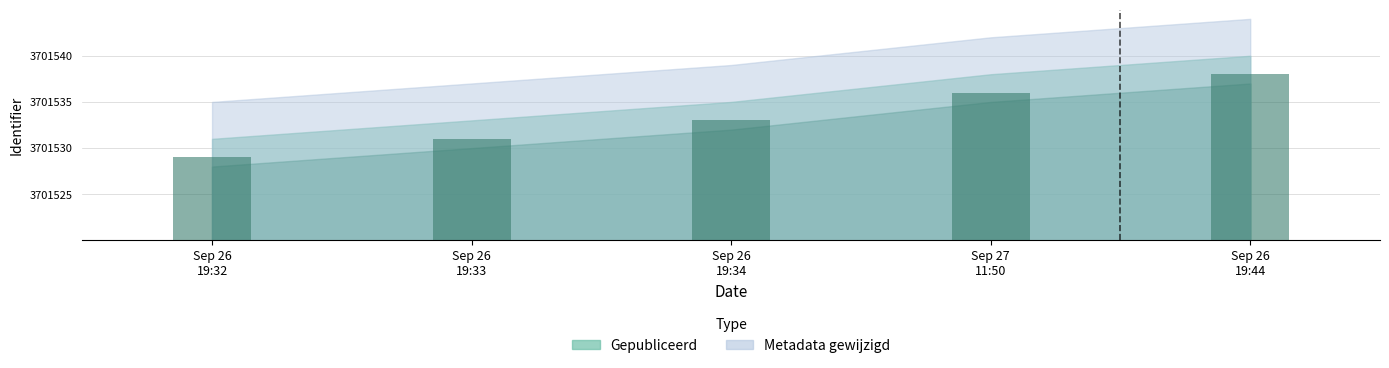

Between Sep 26 19:34 and Sep 27 11:50, which is larger?

Sep 27 11:50